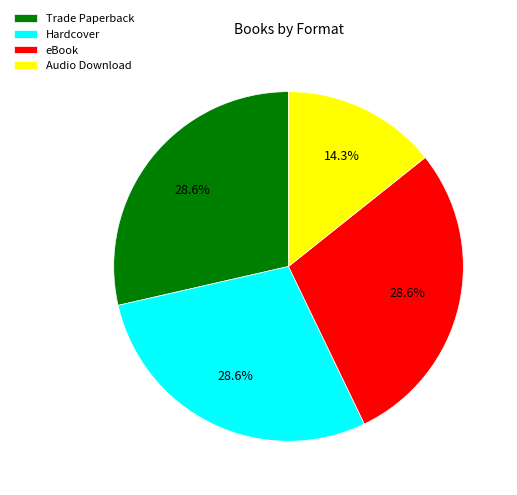

What percentage do eBook and Trade Paperback together represent?

57.1%